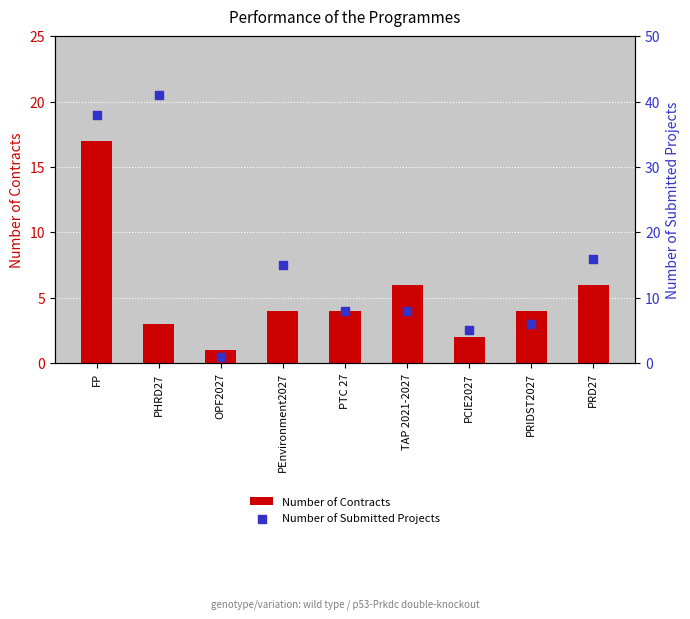

What are all the series names shown in the legend?

Number of Contracts, Number of Submitted Projects